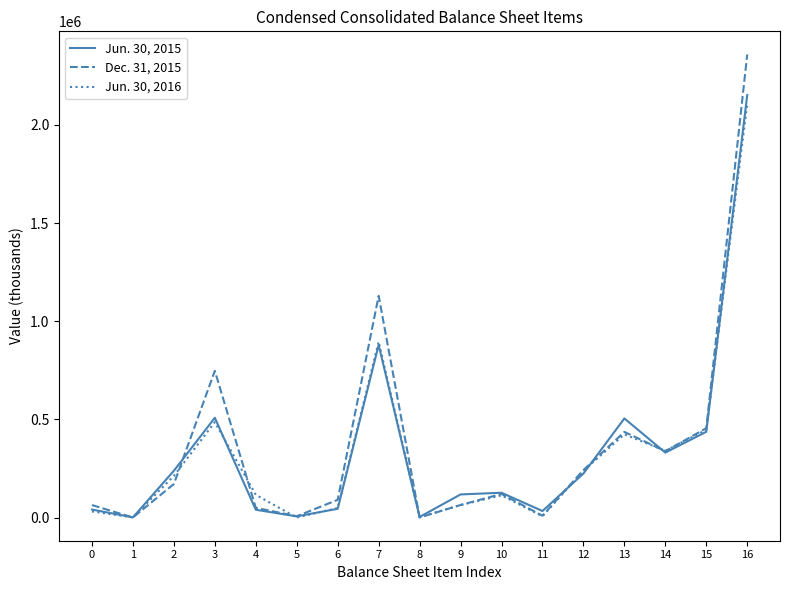

True or false: Jun. 30, 2015 and Jun. 30, 2016 intersect in this chart.

True